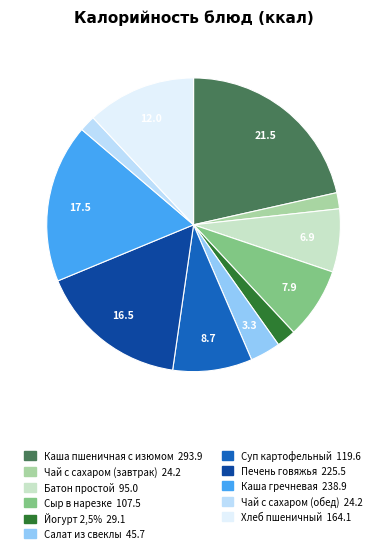

Approximately how many times larger is the value at Каша гречневая compared to Сыр в нарезке?

2.2